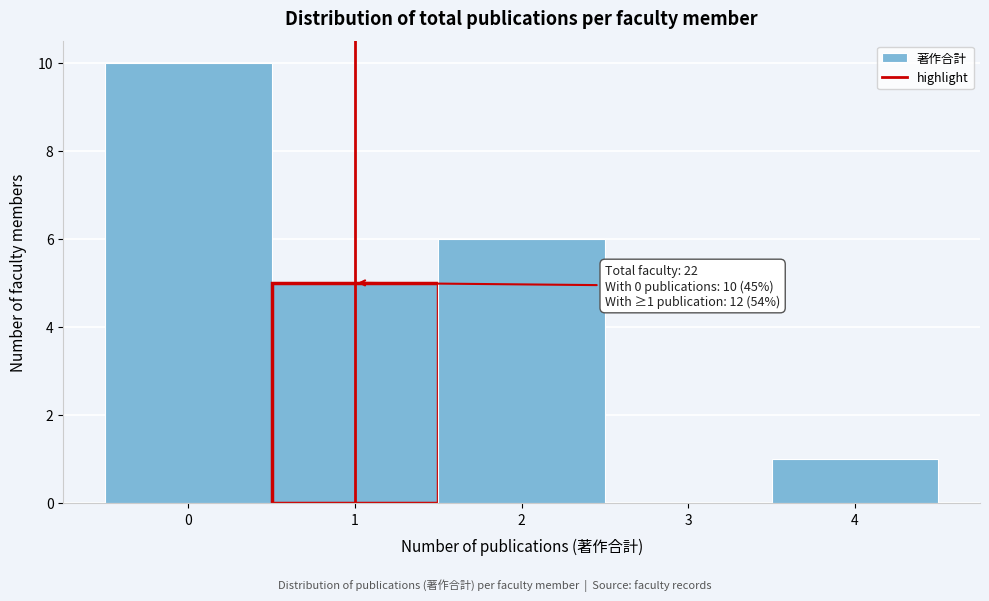

Over which range of the x-axis is the bar tallest?

-0.5 to 0.5